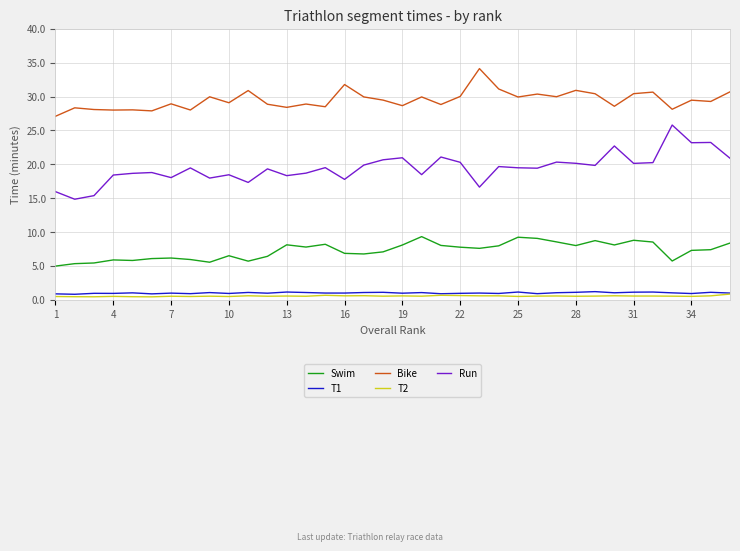

Which series has the widest spread of values?

Run